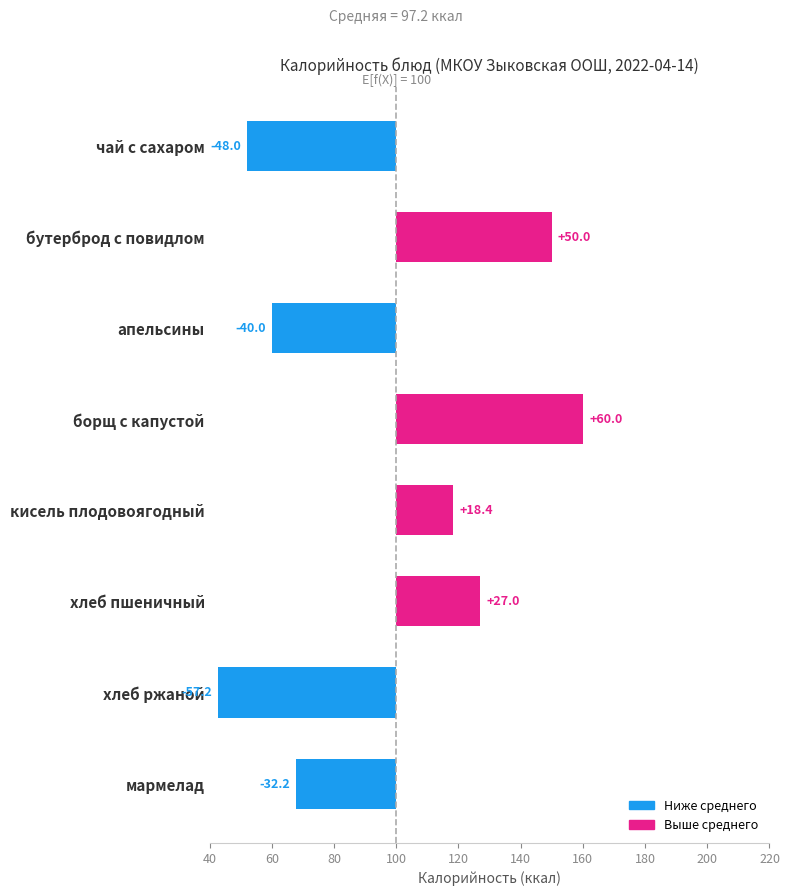

How many data points are less than 18?

4